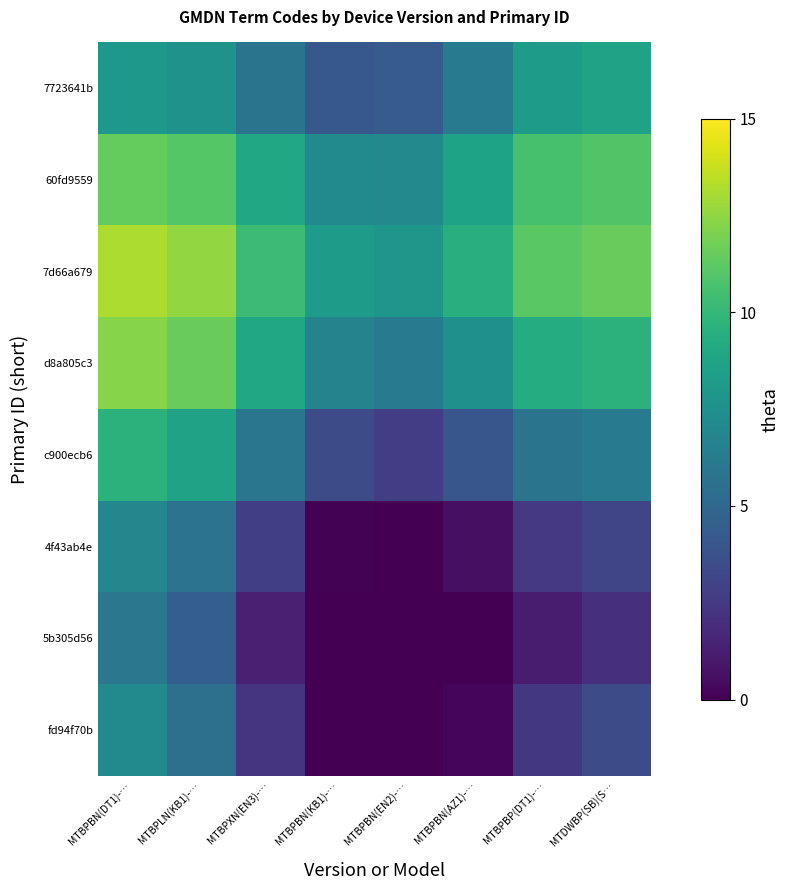

At MTBPBN(EN2)-…, list the series in order from smallest to largest.

4f43ab4e, 5b305d56, fd94f70b, c900ecb6, 7723641b, d8a805c3, 60fd9559, 7d66a679